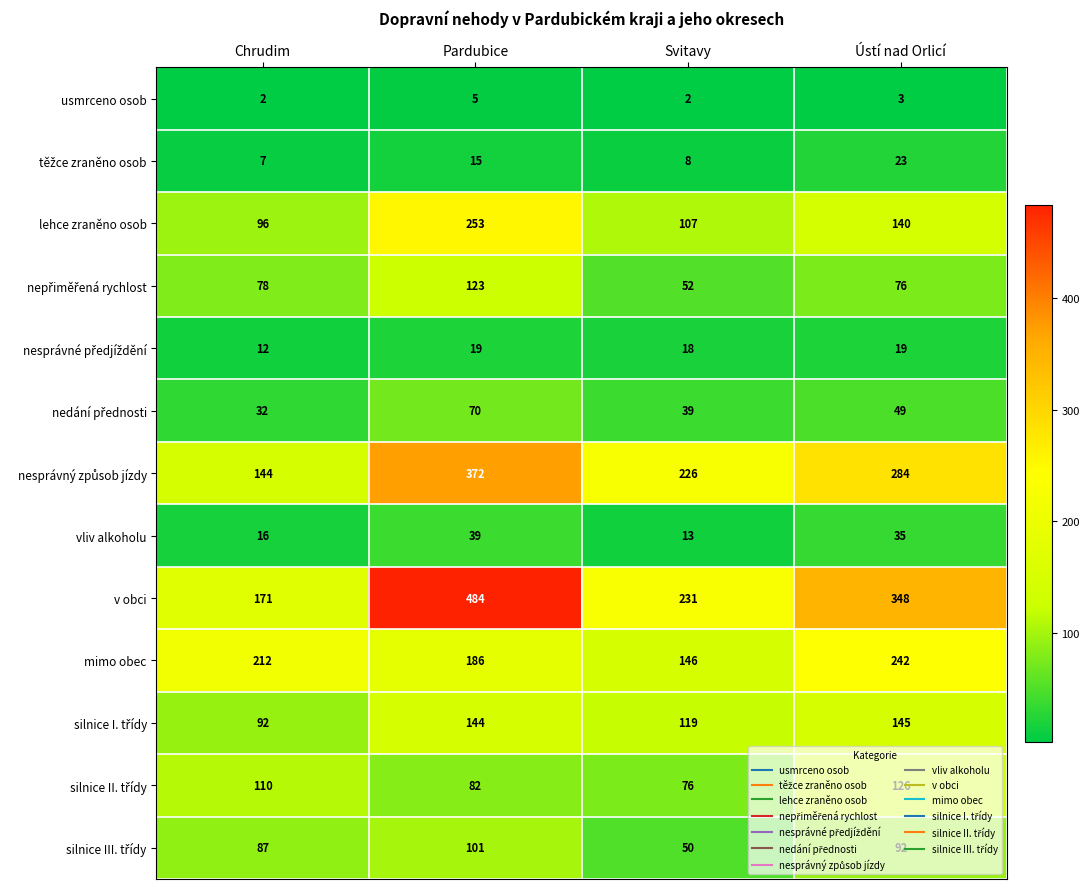

Which series changed the most between Chrudim and Pardubice?

v obci